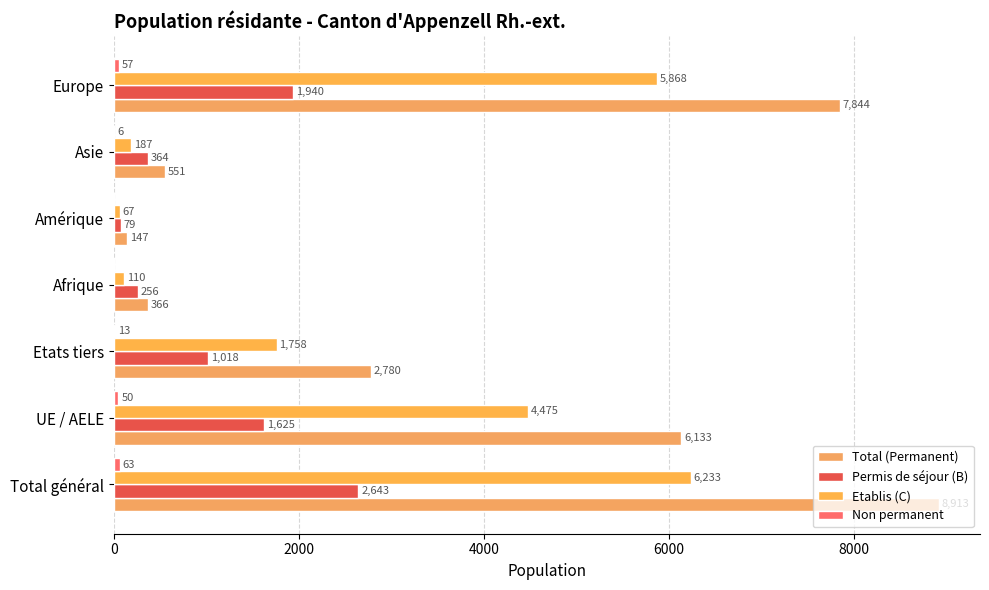

Which series has the widest spread of values?

Total (Permanent)